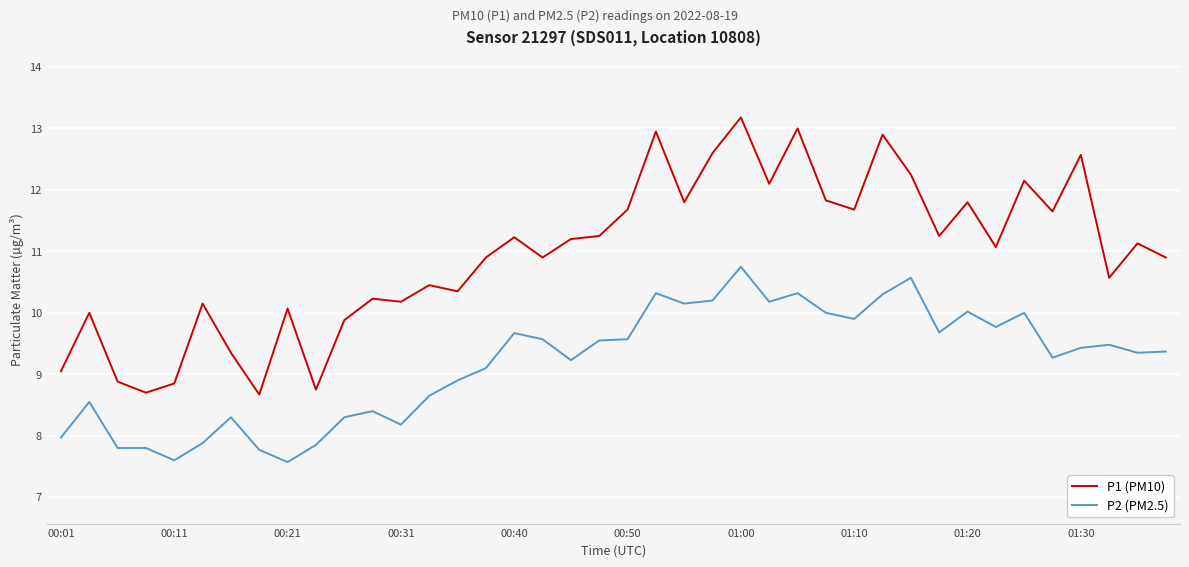

True or false: P1 (PM10) and P2 (PM2.5) intersect in this chart.

False